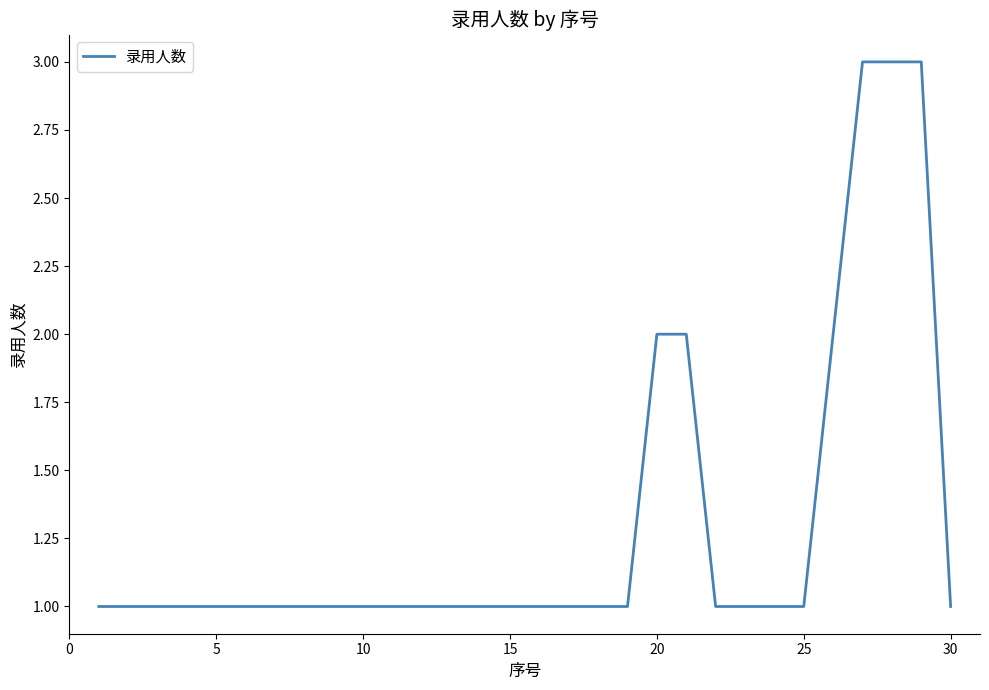

What is the maximum value shown in the chart?

3